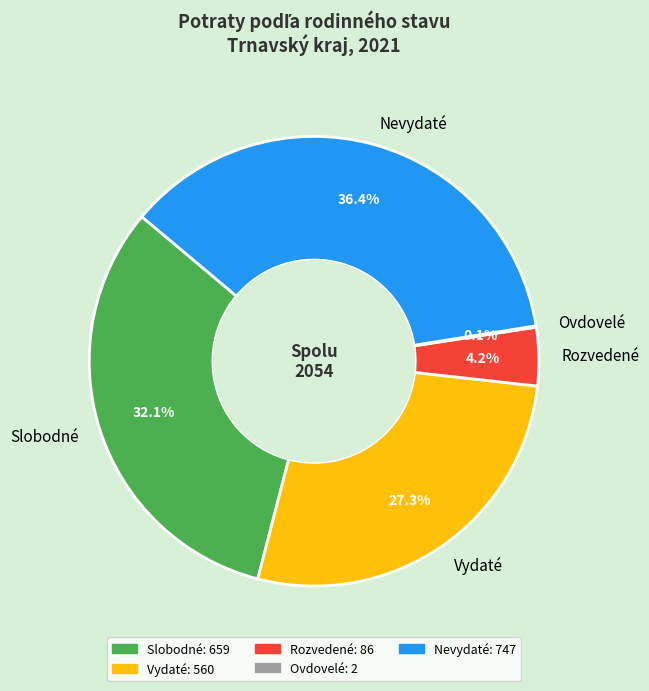

Does Slobodné represent more than half of the total?

No